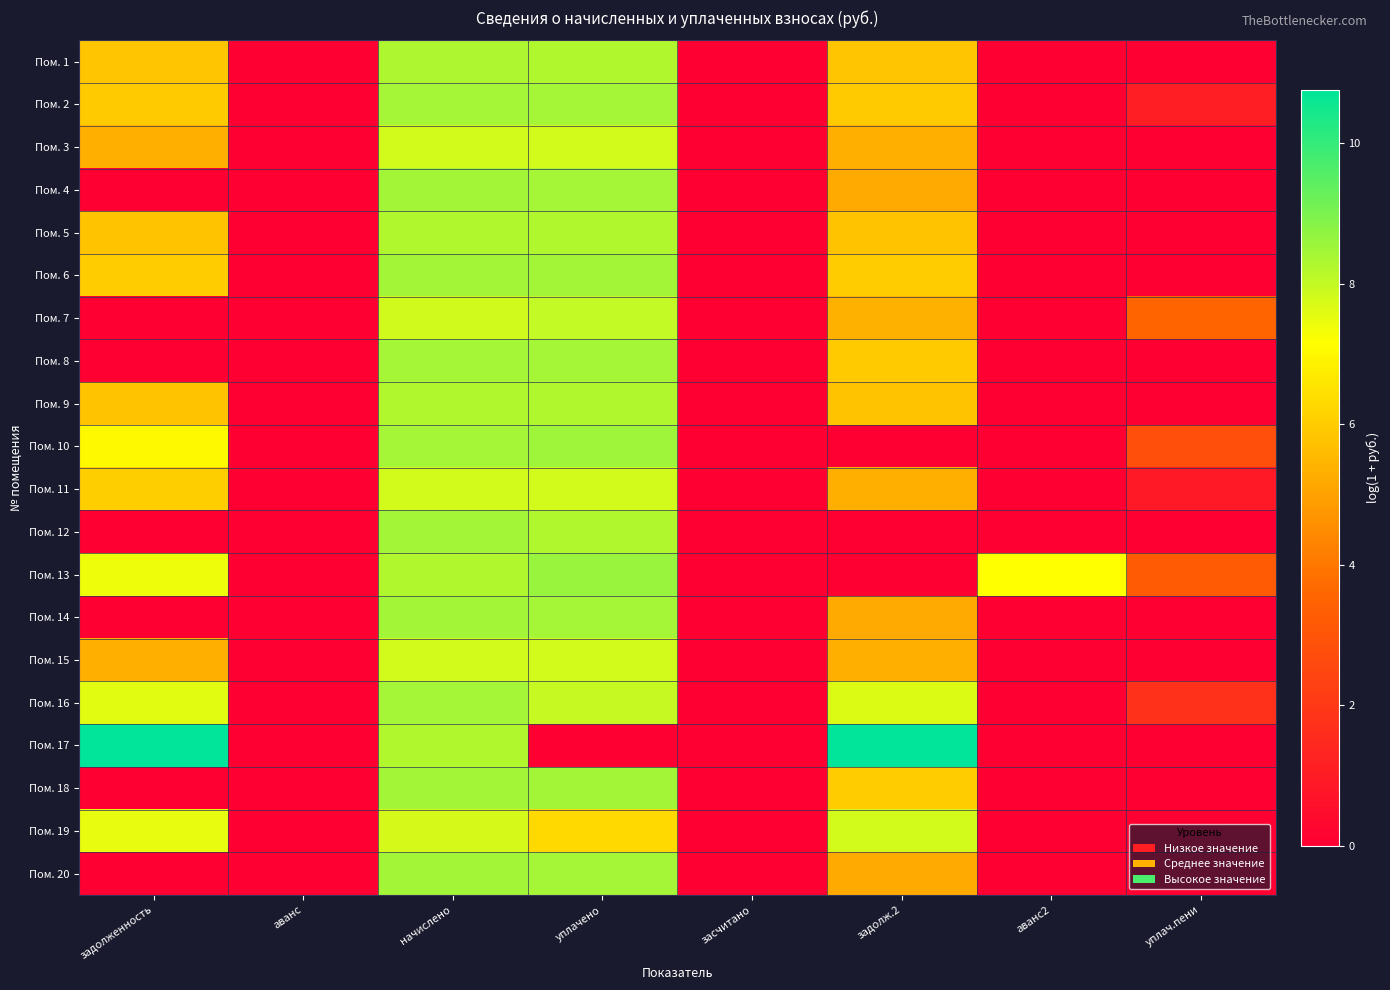

At which category is the sum across all series the highest?

начислено